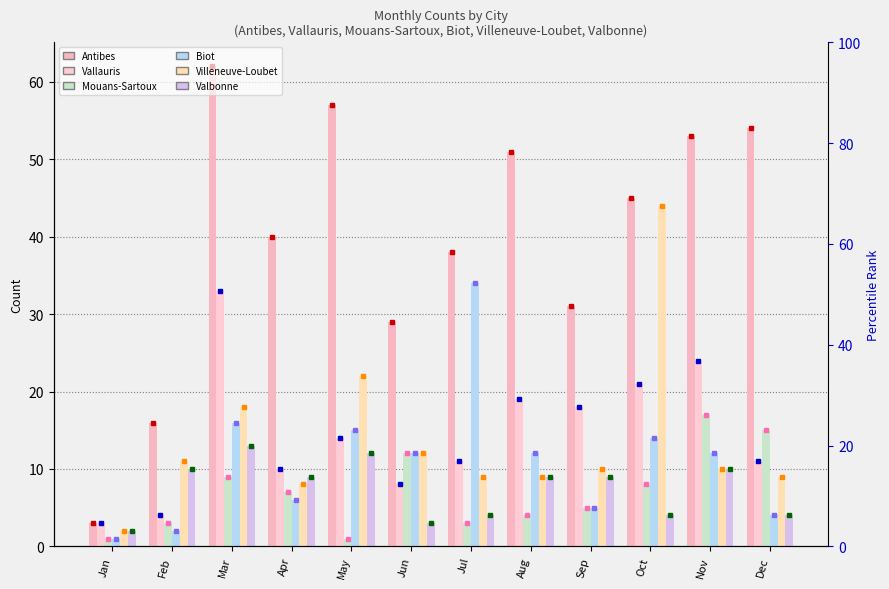

What is the value of the Villeneuve-Loubet bar at the 5th from the left?

22